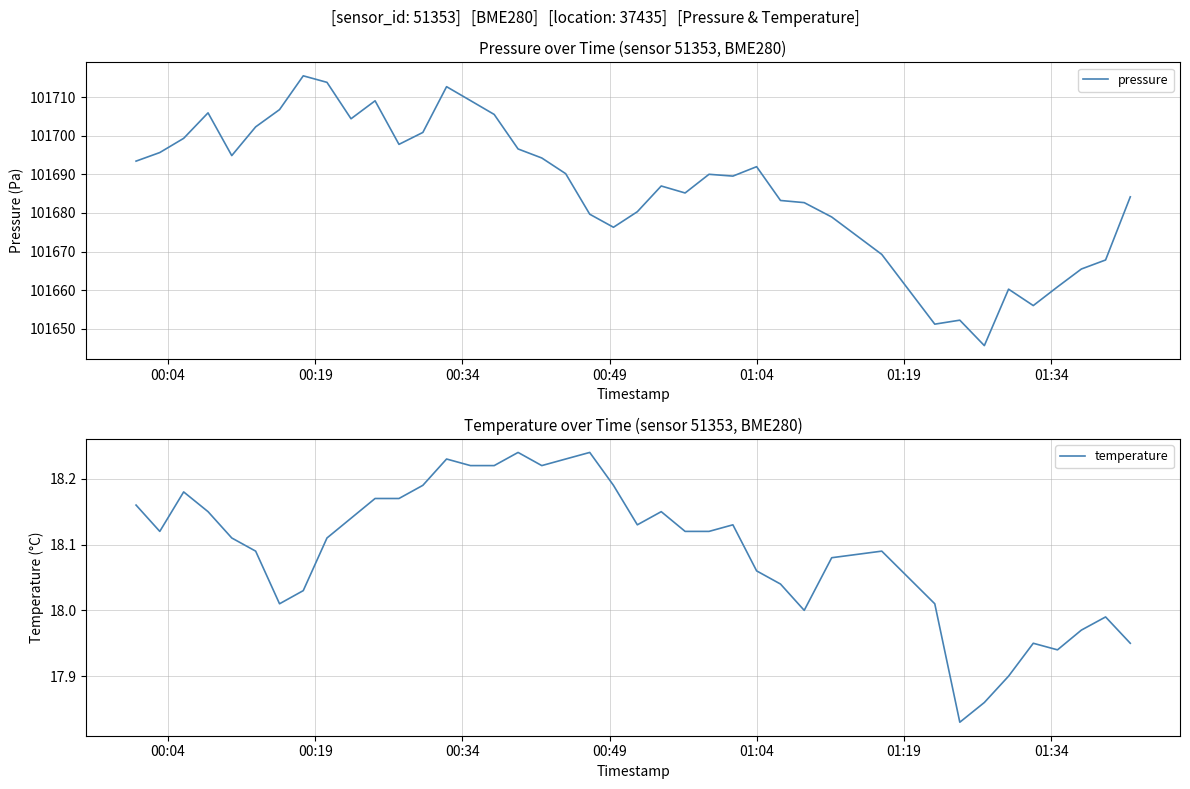

What is the minimum value for pressure?

101645.6